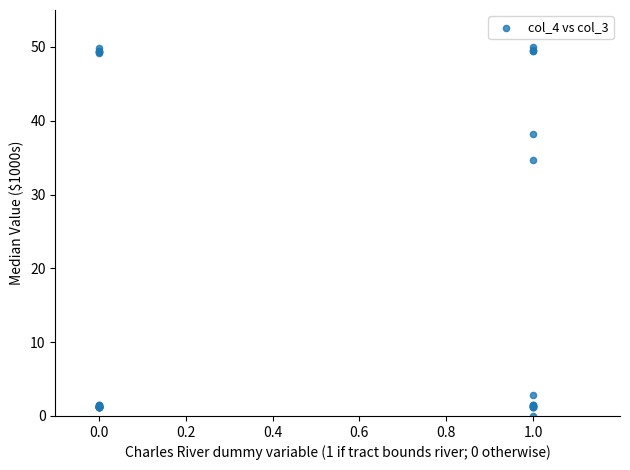

What Y value in the scatter plot is closest to 25?

34.6